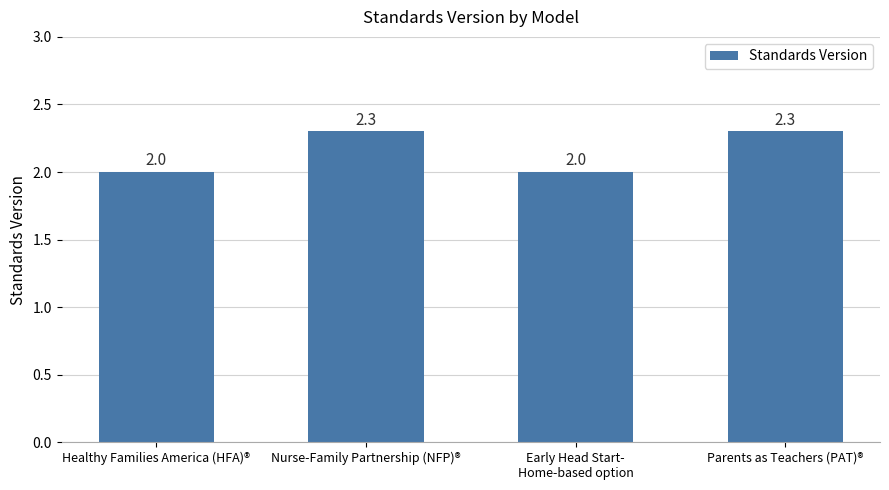

Are the bars horizontal?

No